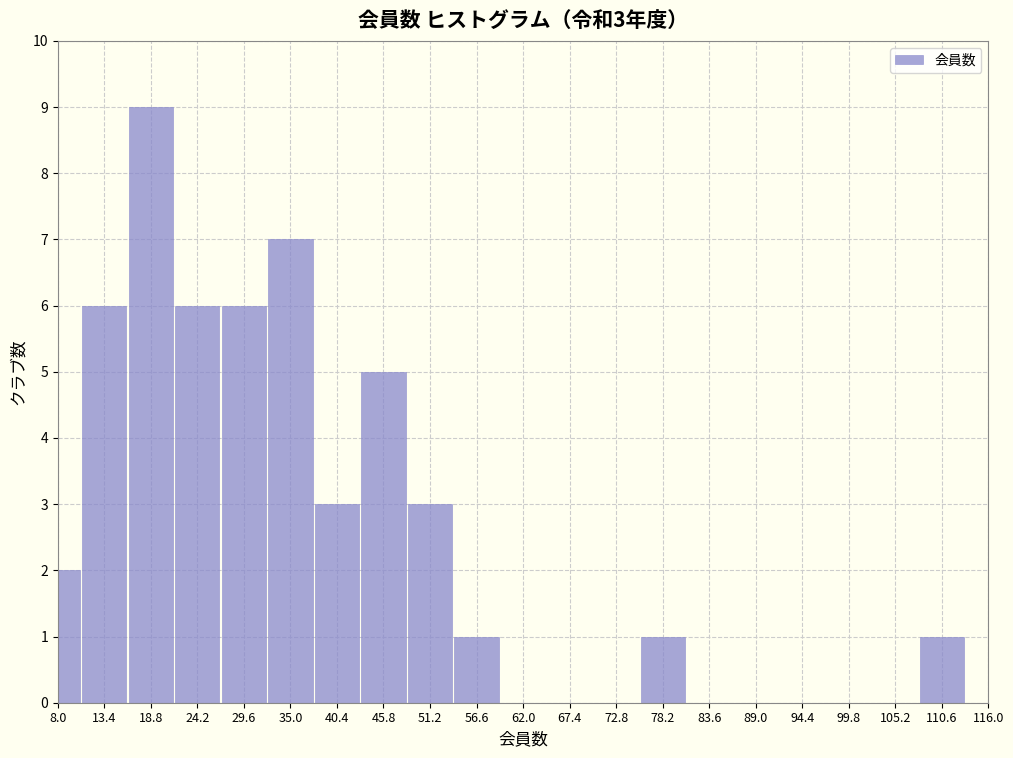

Reading left to right, list all the values displayed in this chart.

8.0=2	13.4=6	18.8=9	24.2=6	29.6=6	35.0=7	40.4=3	45.8=5	51.2=3	56.6=1	62.0=0	67.4=0	72.8=0	78.2=1	83.6=0	89.0=0	94.4=0	99.8=0	105.2=0	110.6=1